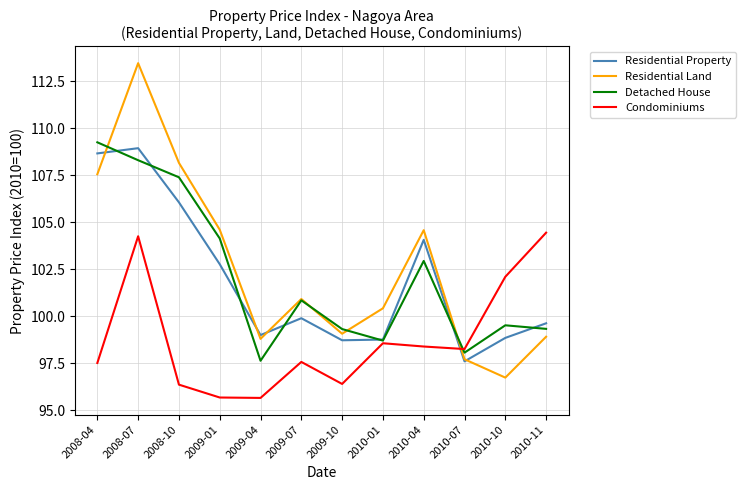

The value of Condominiums at 2010-07 is 98.3. True or false?

True